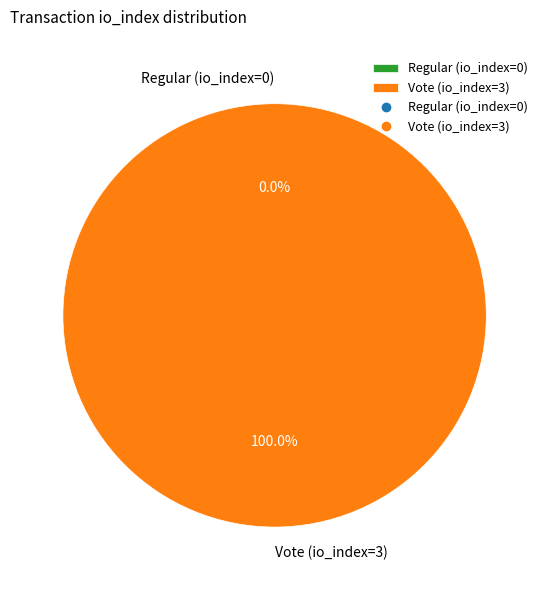

What is the smallest slice in the pie chart?

Regular (io_index=0)